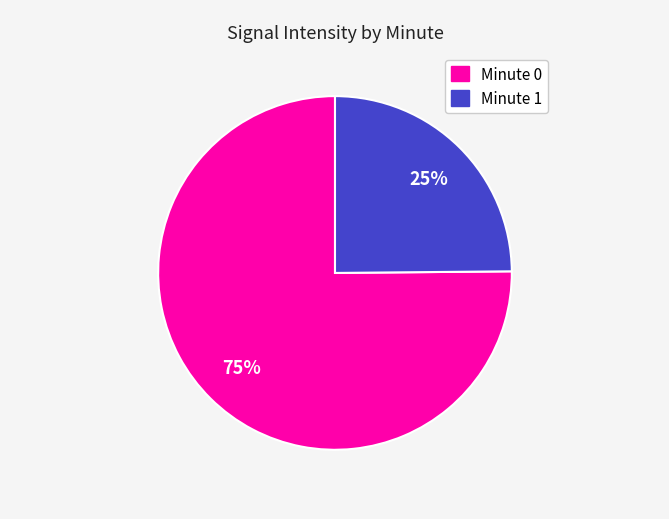

Does any single category account for the majority?

Yes